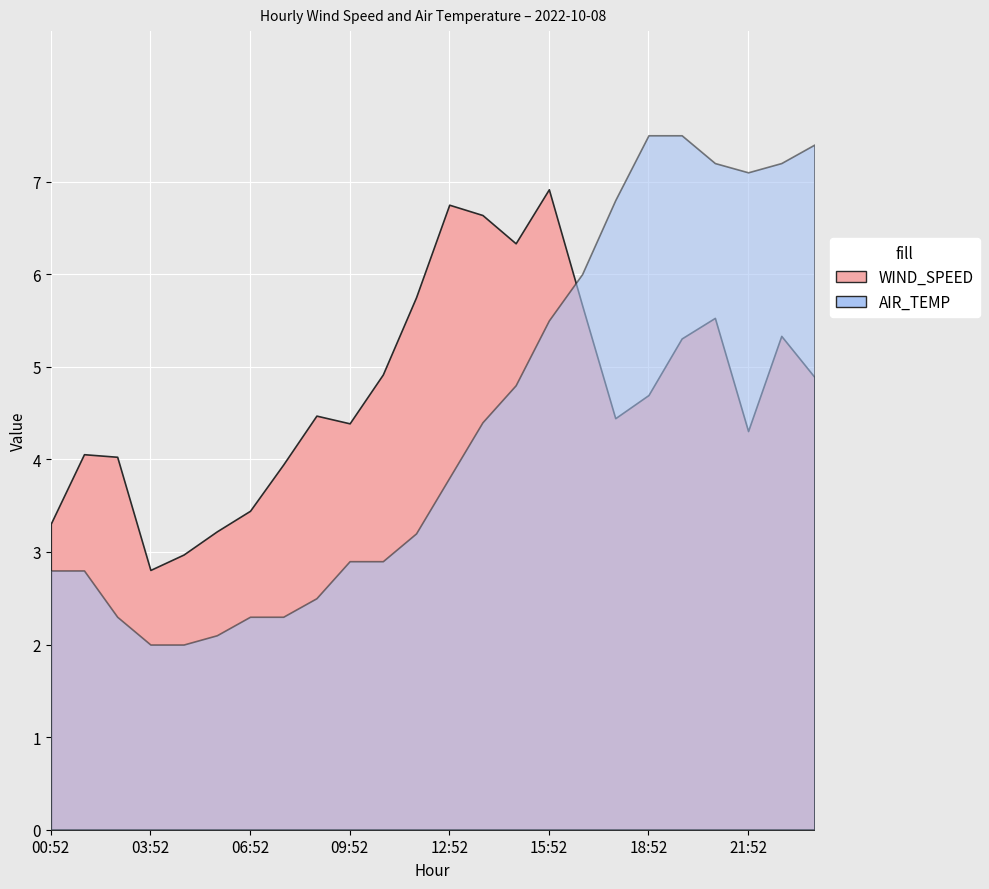

At which label does WIND_SPEED reach its peak?

15:52